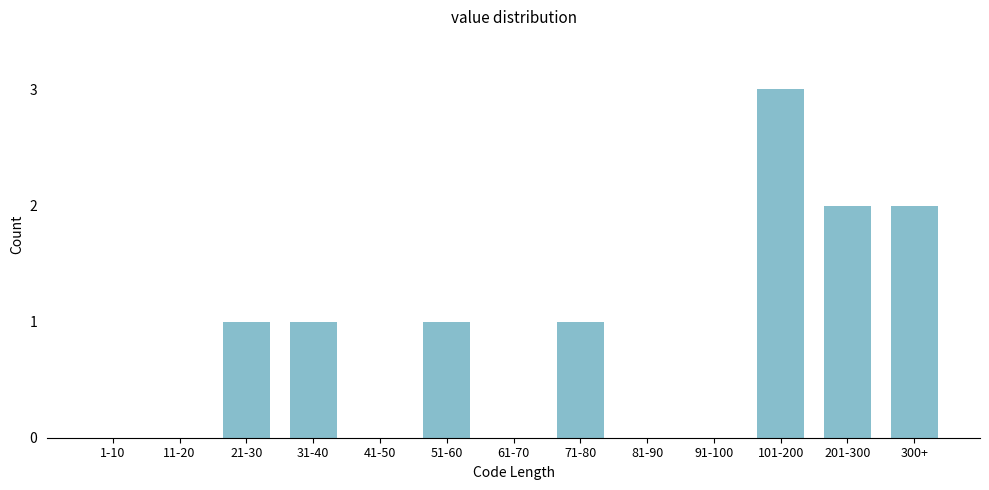

Reading right to left, transcribe all the data shown in this chart.

300+=2	201-300=2	101-200=3	91-100=0	81-90=0	71-80=1	61-70=0	51-60=1	41-50=0	31-40=1	21-30=1	11-20=0	1-10=0